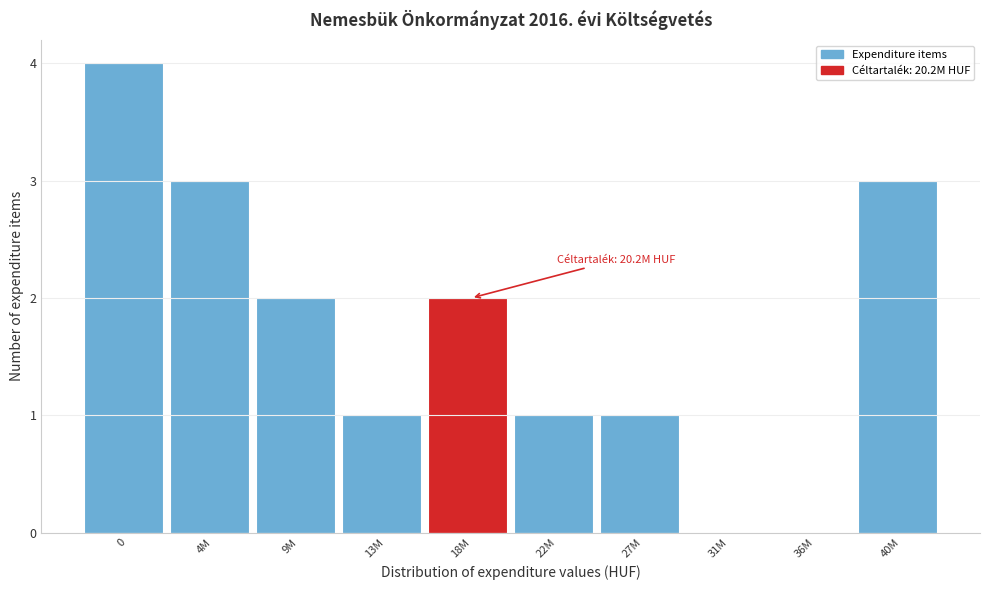

Reading right to left, list all the values displayed in this chart.

40M=3	36M=0	31M=0	27M=1	22M=1	18M=2	13M=1	9M=2	4M=3	0=4